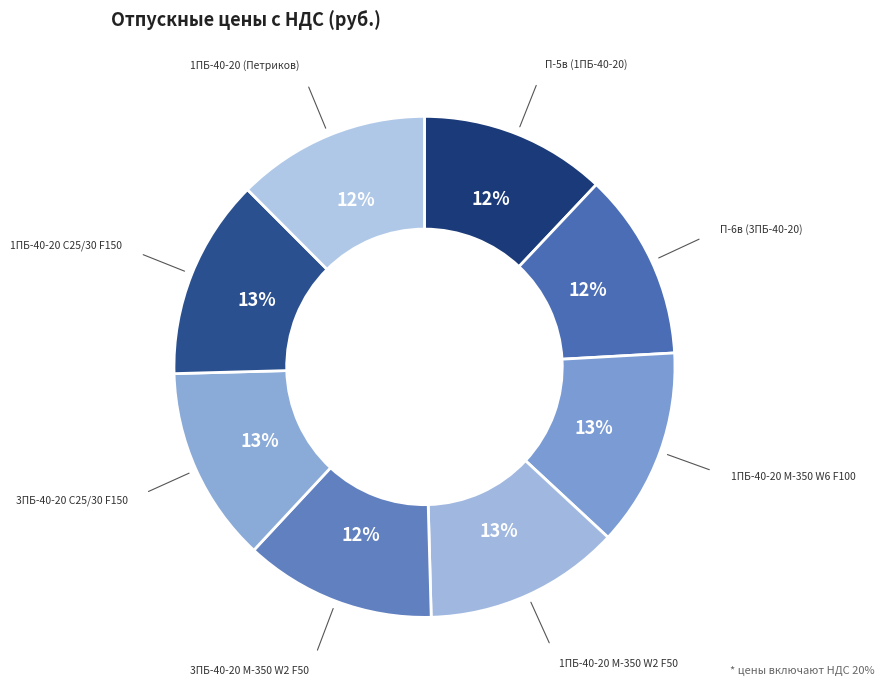

How many slices are in this pie chart?

8